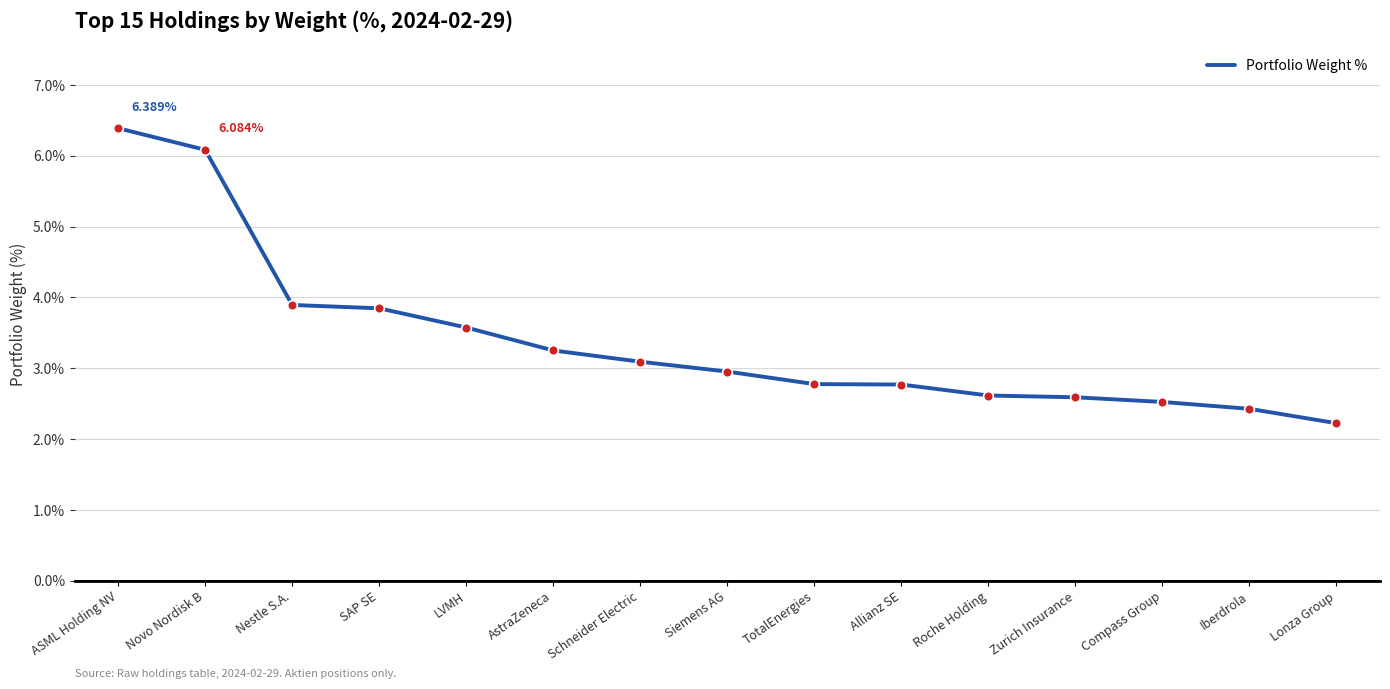

Reading left to right, what are all the values shown in this chart?

ASML Holding NV=6.4	Novo Nordisk B=6.1	Nestle S.A.=3.9	SAP SE=3.8	LVMH=3.6	AstraZeneca=3.3	Schneider Electric=3.1	Siemens AG=3.0	TotalEnergies=2.8	Allianz SE=2.8	Roche Holding=2.6	Zurich Insurance=2.6	Compass Group=2.5	Iberdrola=2.4	Lonza Group=2.2